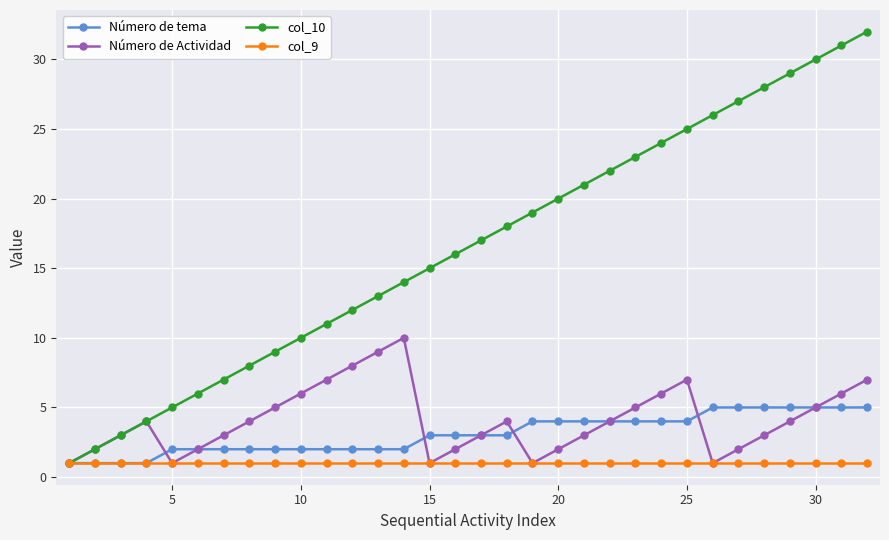

True or false: col_10 has more than 2 interior local peaks.

False